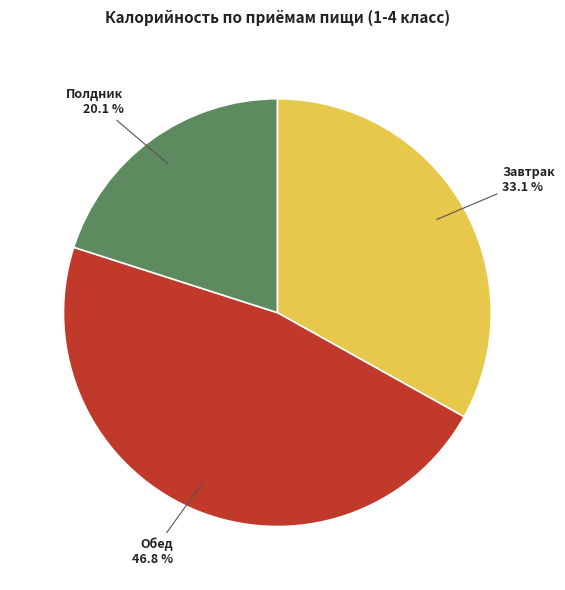

What portion of the pie excludes Обед?

53.2%